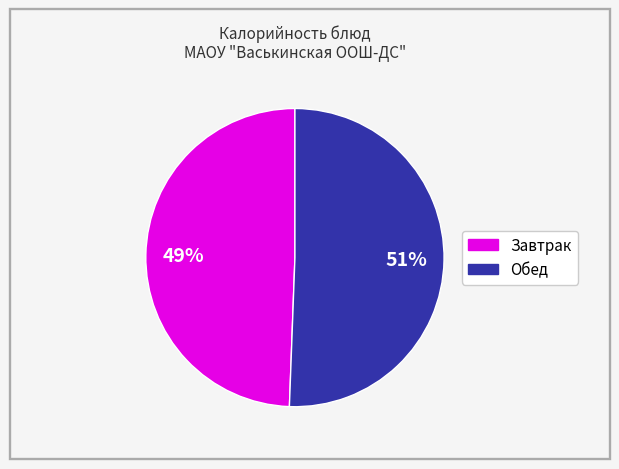

To the nearest percent, what is the average slice percentage?

50%